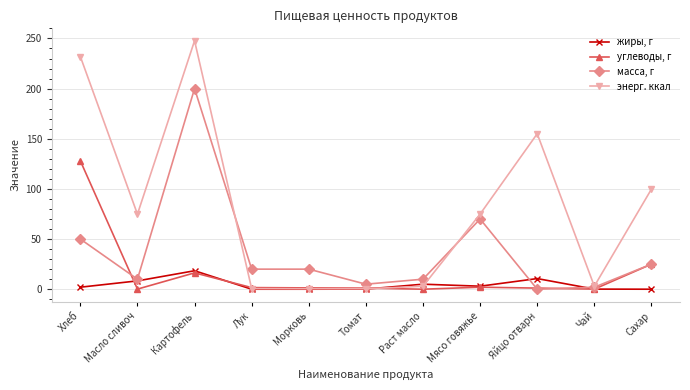

What is the difference between the highest and lowest values at Картофель?

231.4